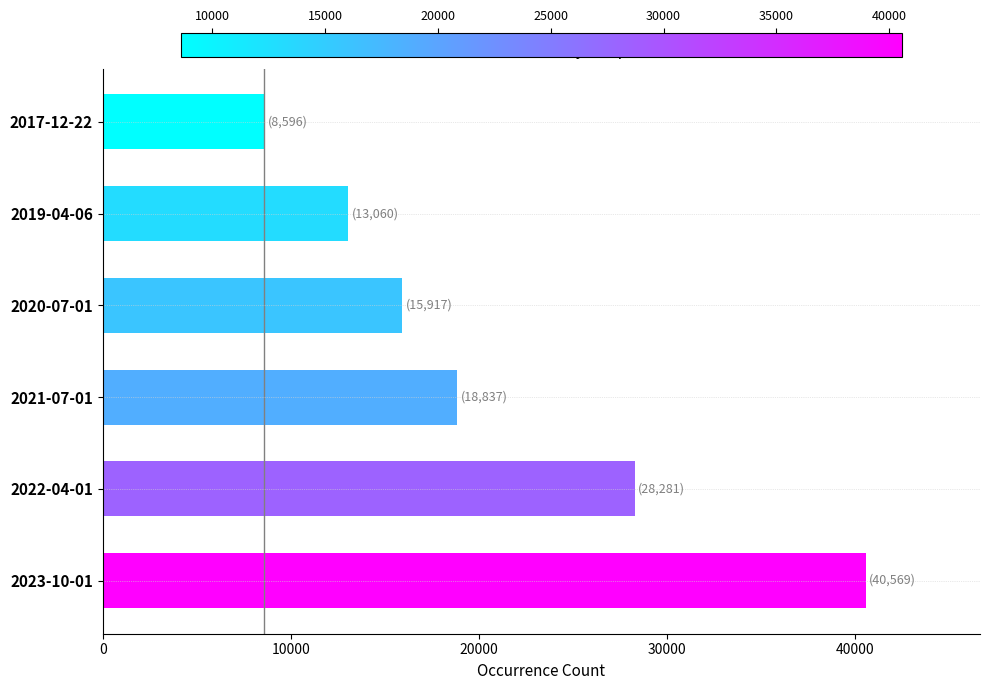

The value at 2021-07-01 is 26999. True or false?

False